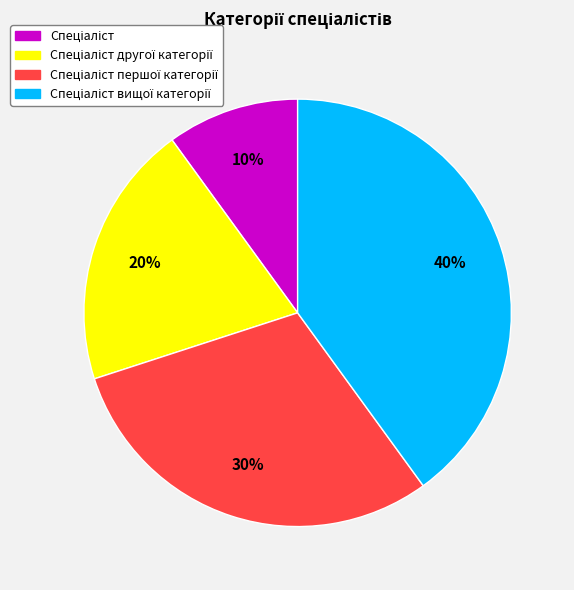

To the nearest percent, what is the difference between the largest and smallest slice percentages?

30%